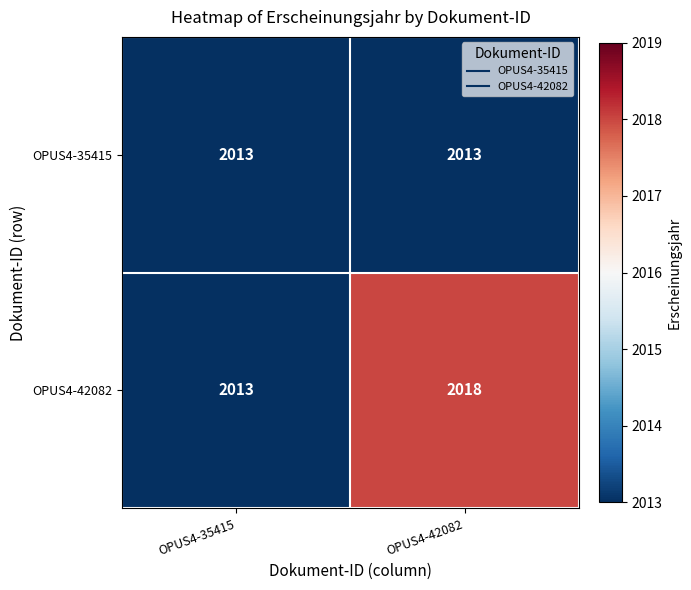

Which series has the largest range (max minus min)?

OPUS4-42082